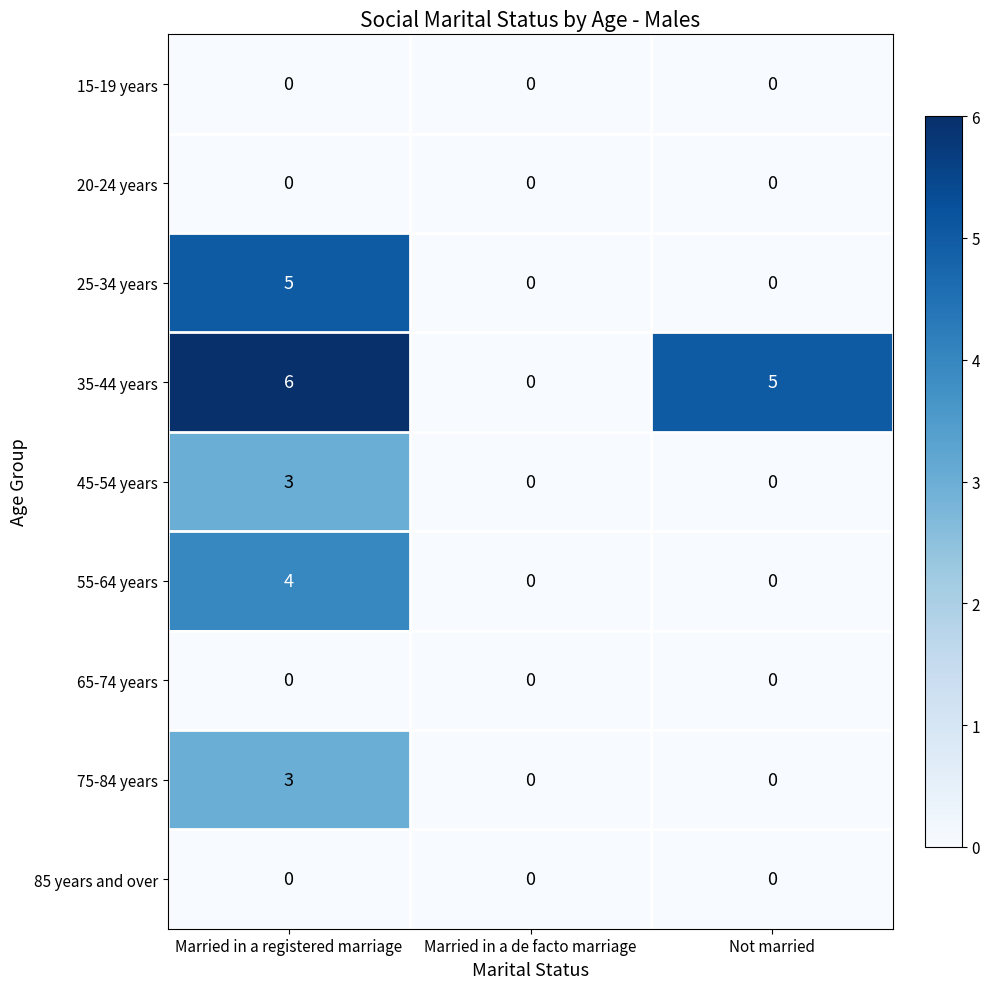

What is the greatest value displayed?

6